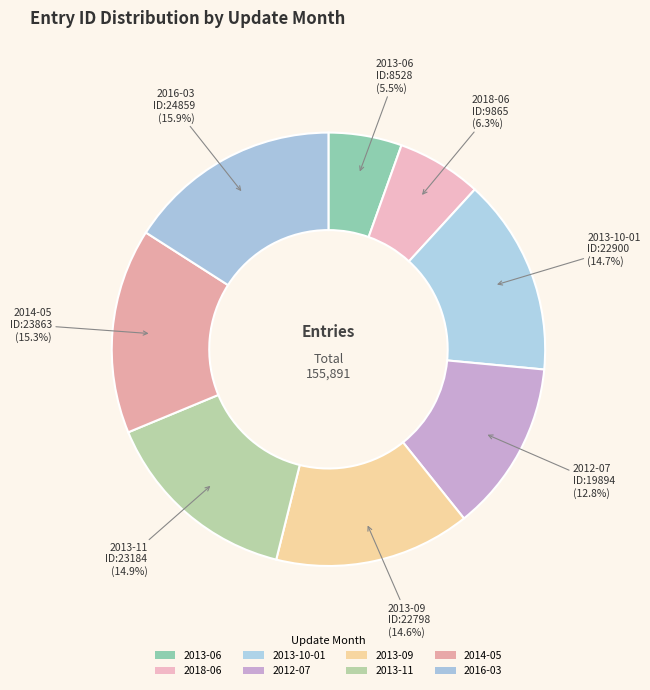

Rank the categories by value from highest to lowest.

2016-03, 2014-05, 2013-11, 2013-10-01, 2013-09, 2012-07, 2018-06, 2013-06